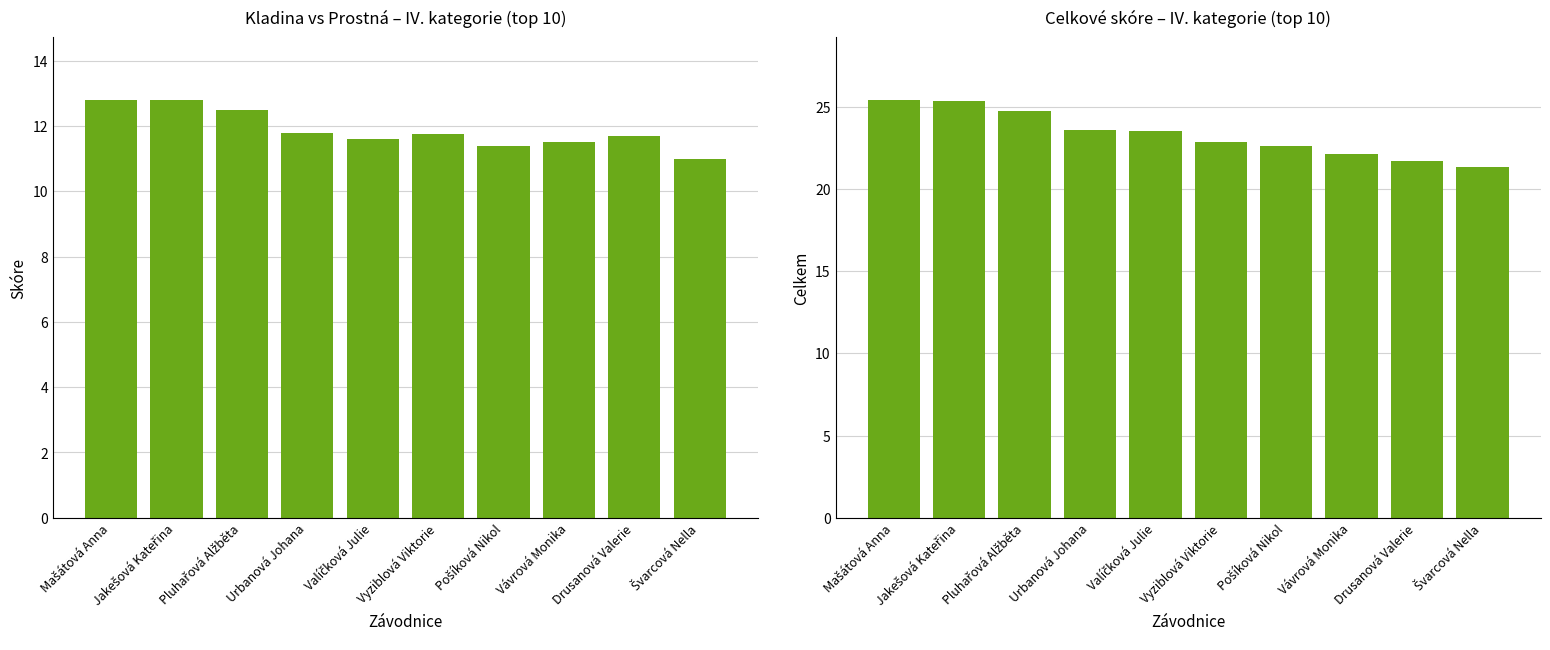

At which category is the sum across all series the highest?

Mašátová Anna